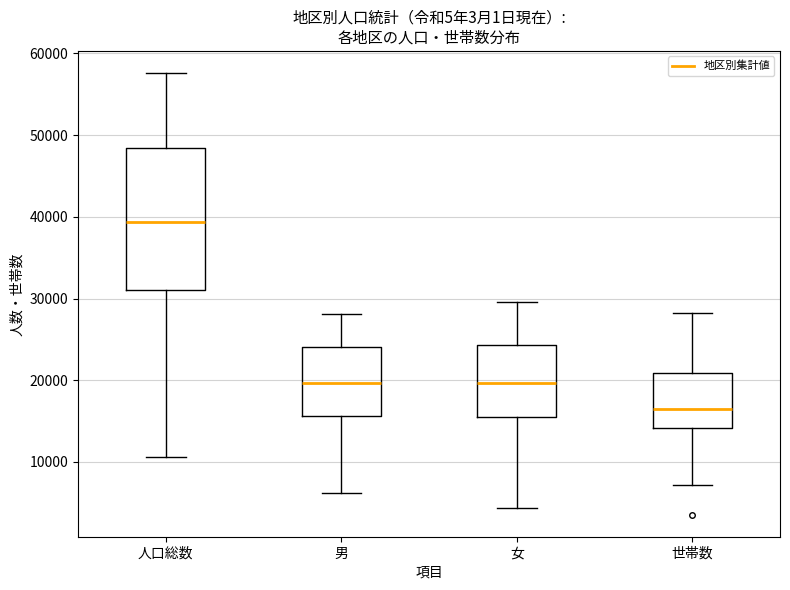

Which box is the tallest, from its lower edge to its upper edge?

人口総数